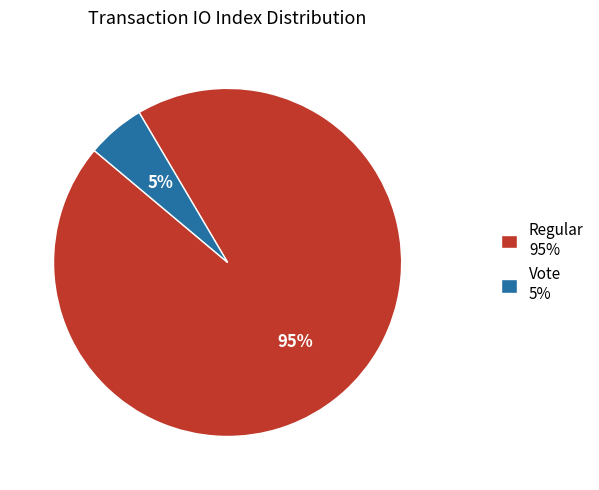

Which has a higher value, Regular 95% or Vote 5%?

Regular 95%